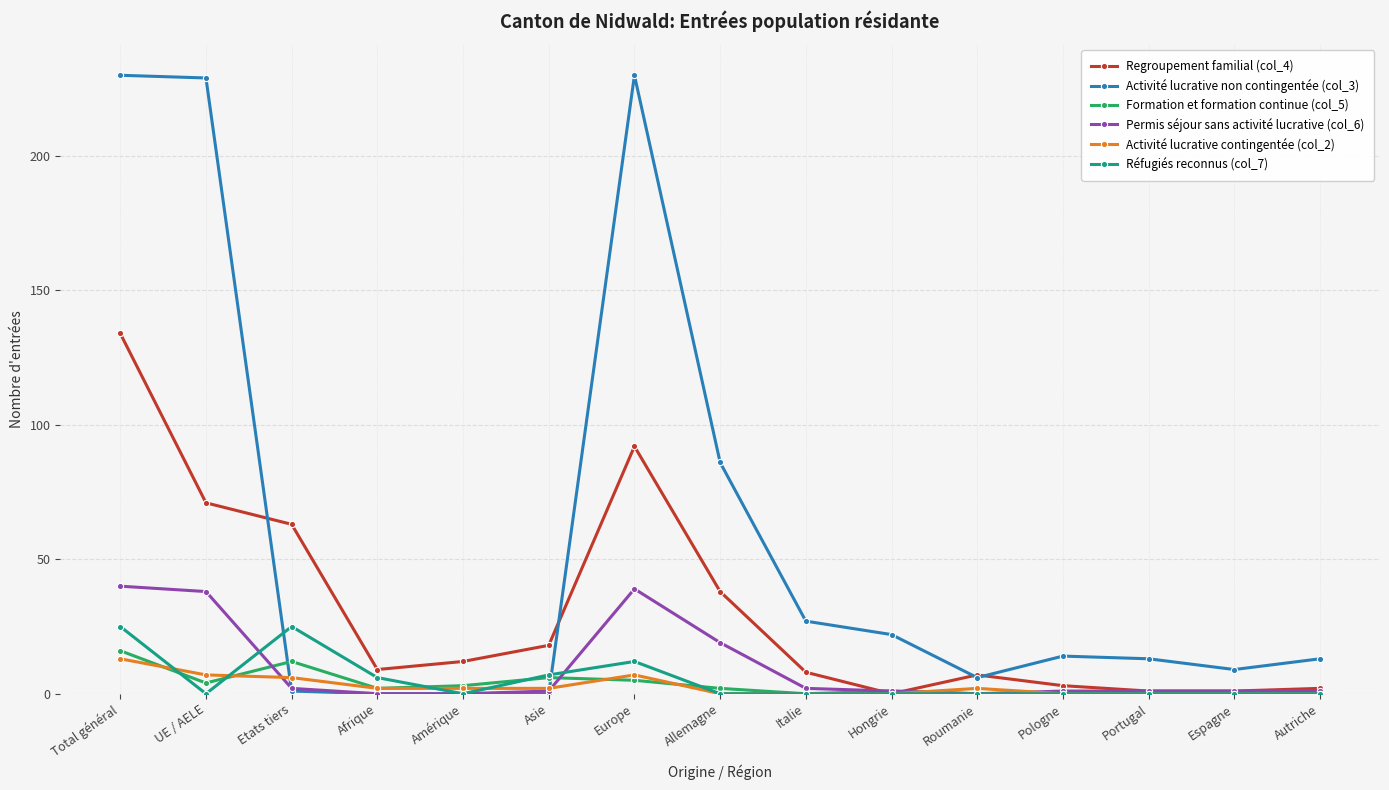

True or false: Réfugiés reconnus (col_7) and Activité lucrative non contingentée (col_3) intersect in this chart.

True